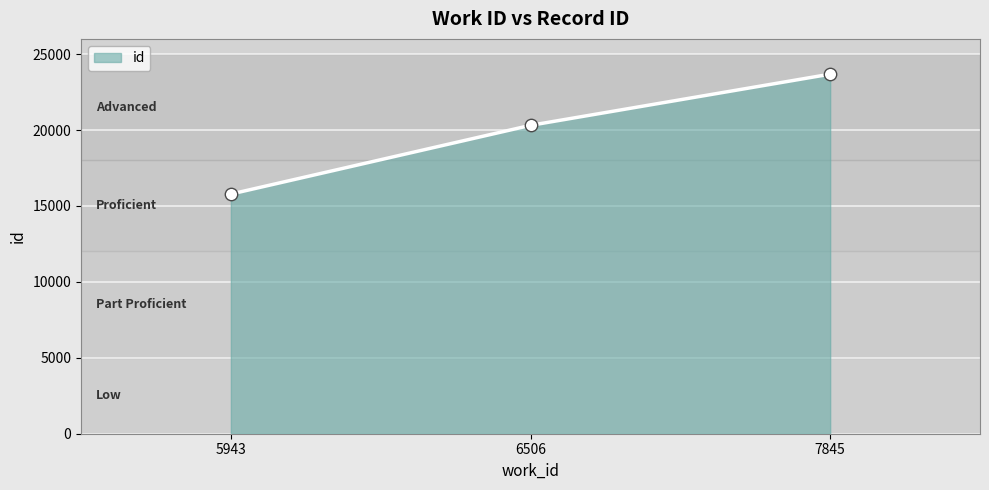

What is the change in value from 5943 to 6506?

+4526